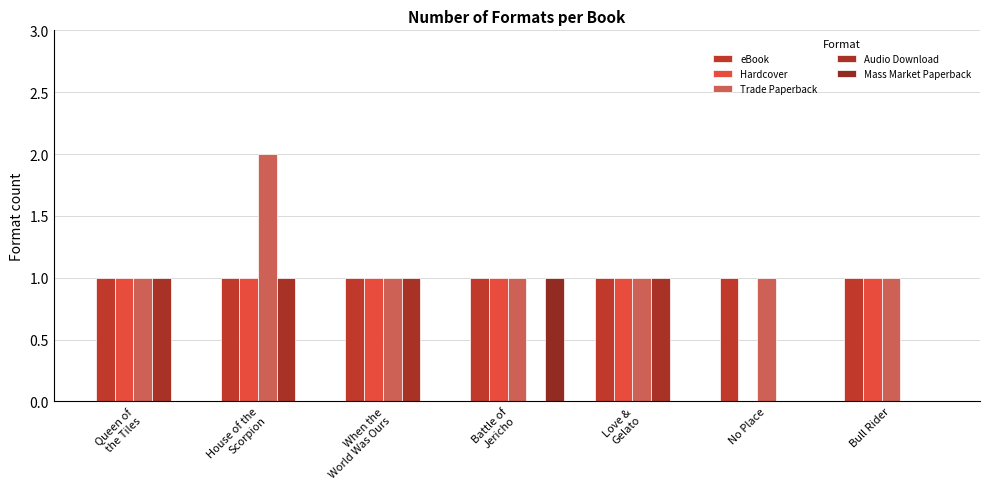

What is the highest value of the Trade Paperback series?

2